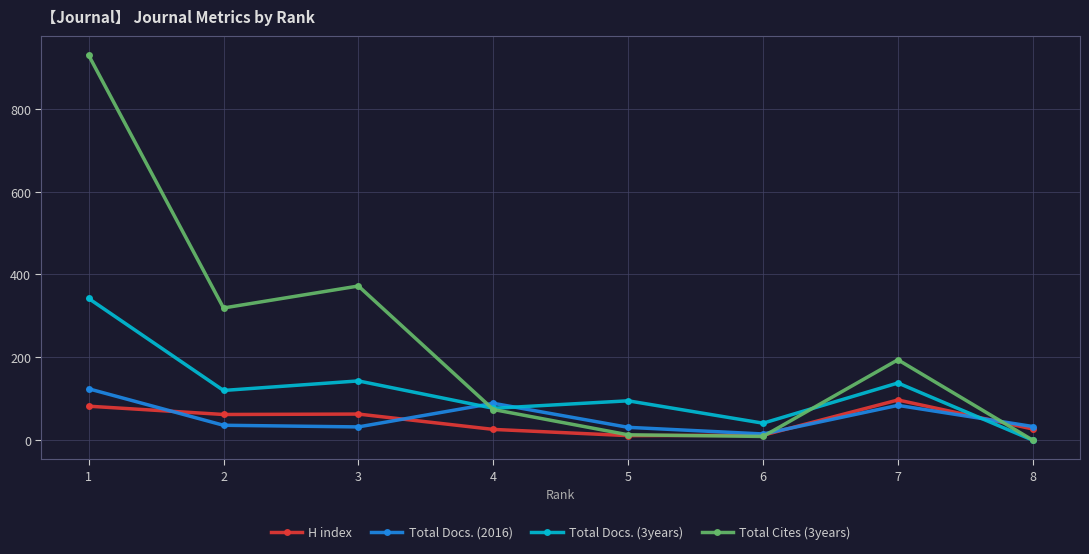

What is the maximum value shown in the chart?

929